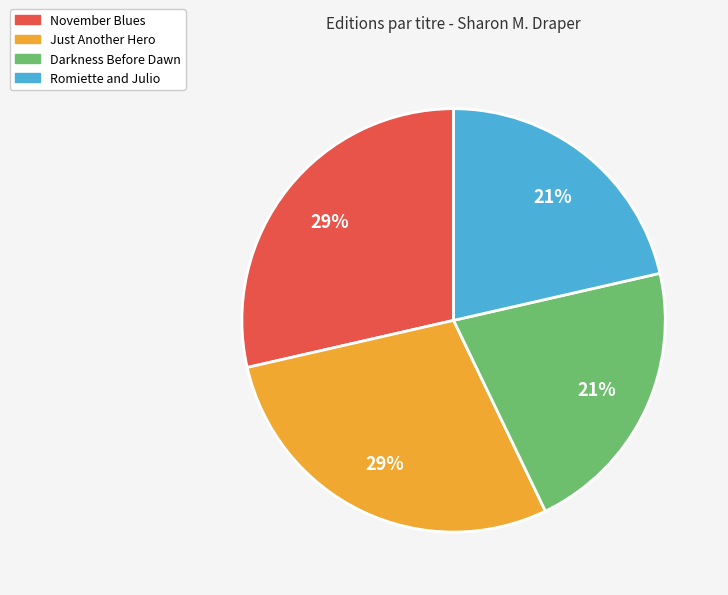

Between Darkness Before Dawn and Just Another Hero, which is larger?

Just Another Hero